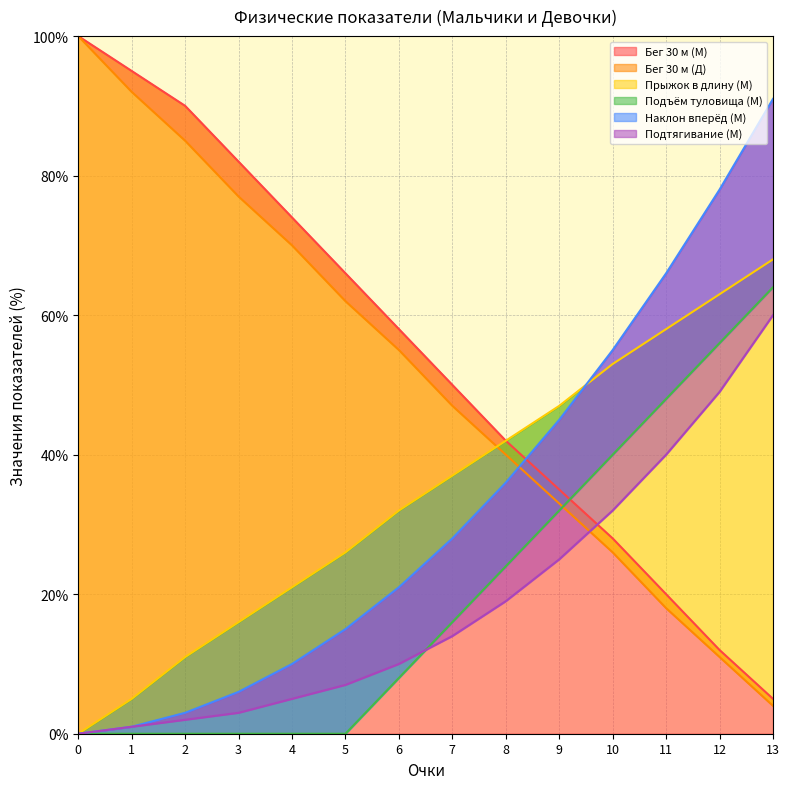

True or false: Очки Д and Подъём туловища М cross at least once.

False